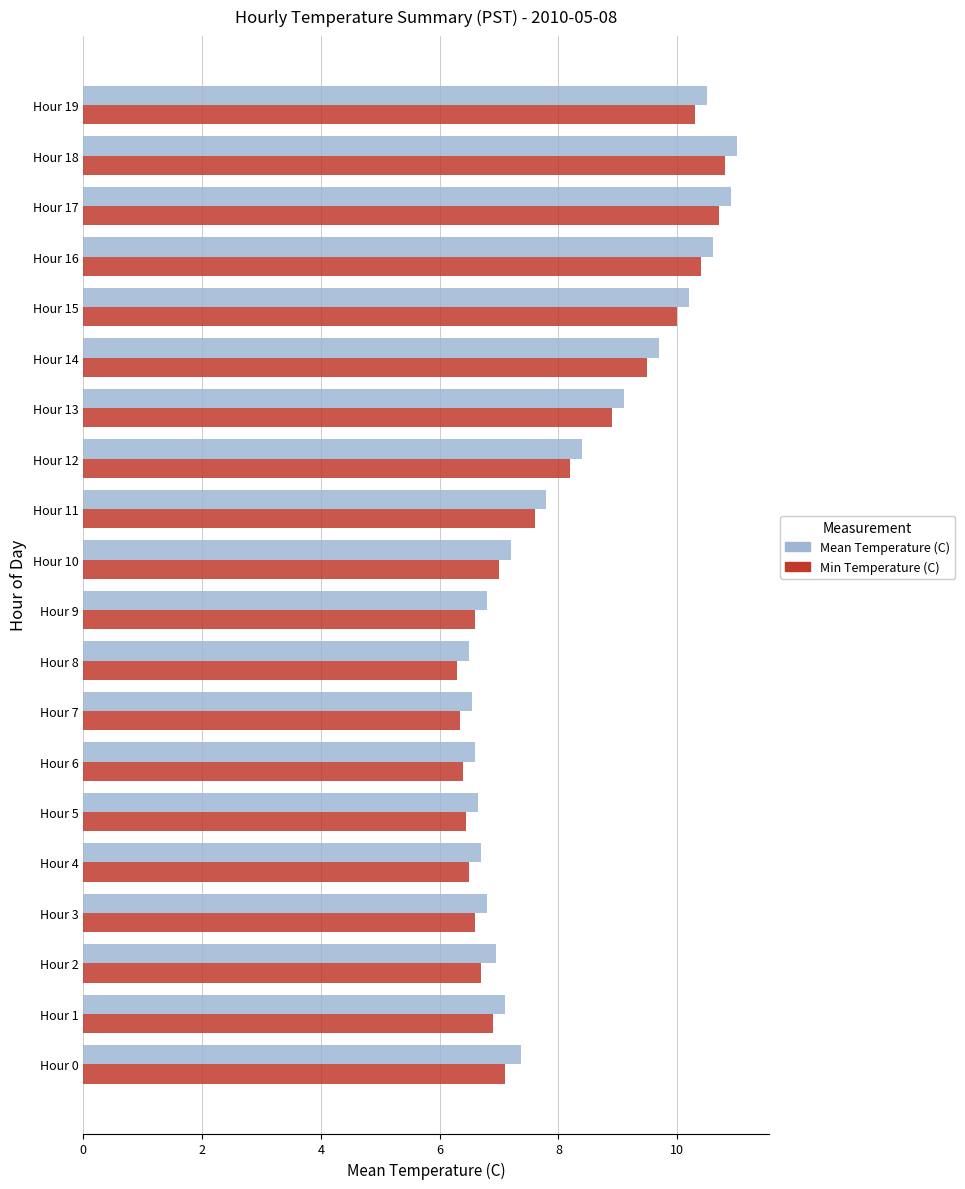

True or false: Min Temperature (C) has a value of 1.3 at Hour 4.

False